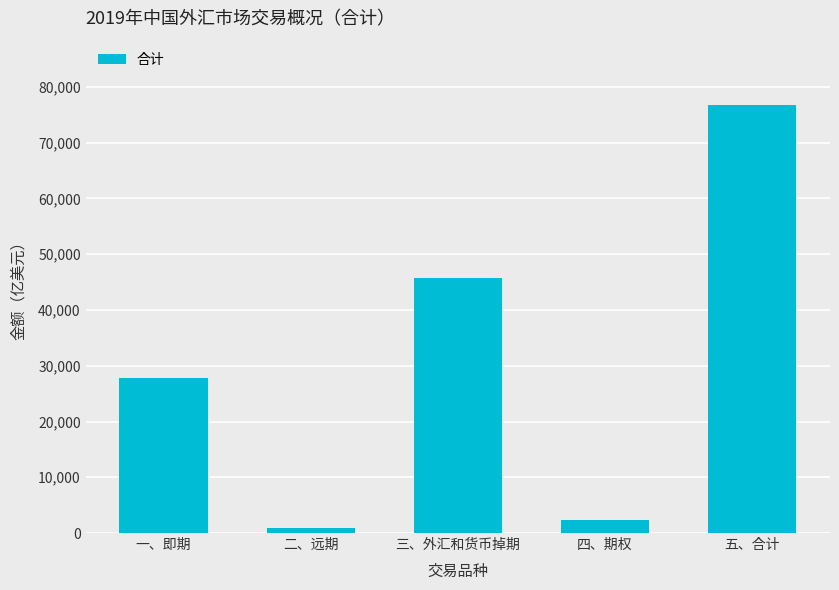

Does the chart contain any negative values?

No